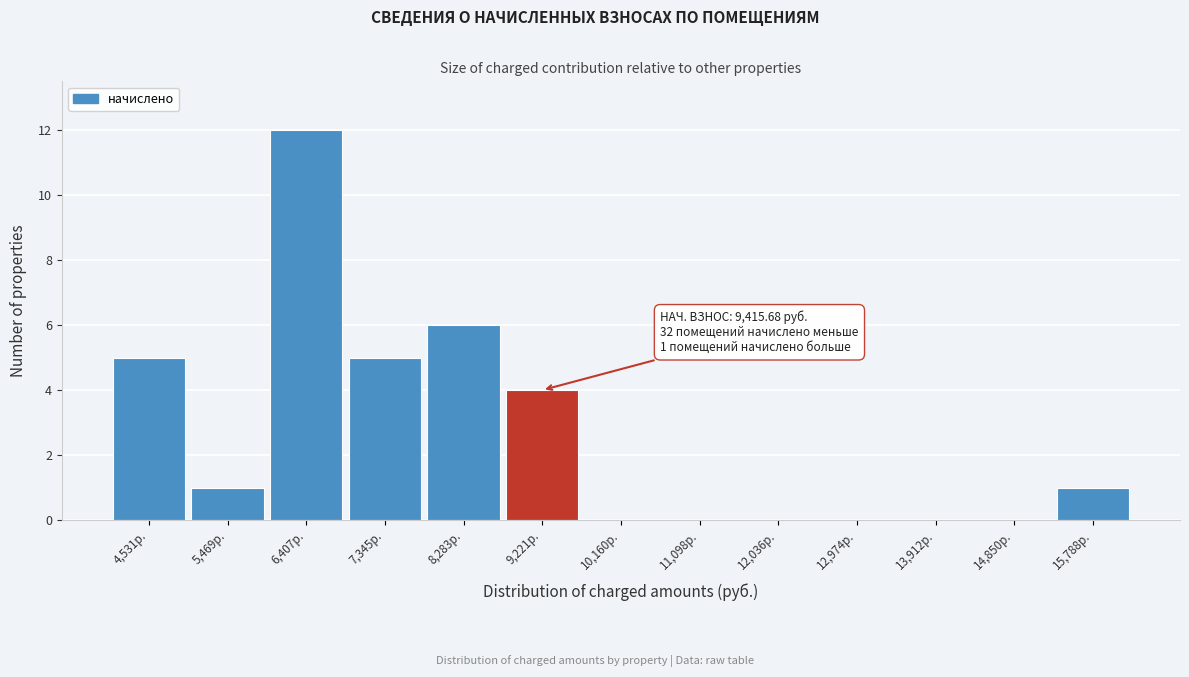

Reading right to left, list all the values displayed in this chart.

15,788р.=1	14,850р.=0	13,912р.=0	12,974р.=0	12,036р.=0	11,098р.=0	10,160р.=0	9,221р.=4	8,283р.=6	7,345р.=5	6,407р.=12	5,469р.=1	4,531р.=5